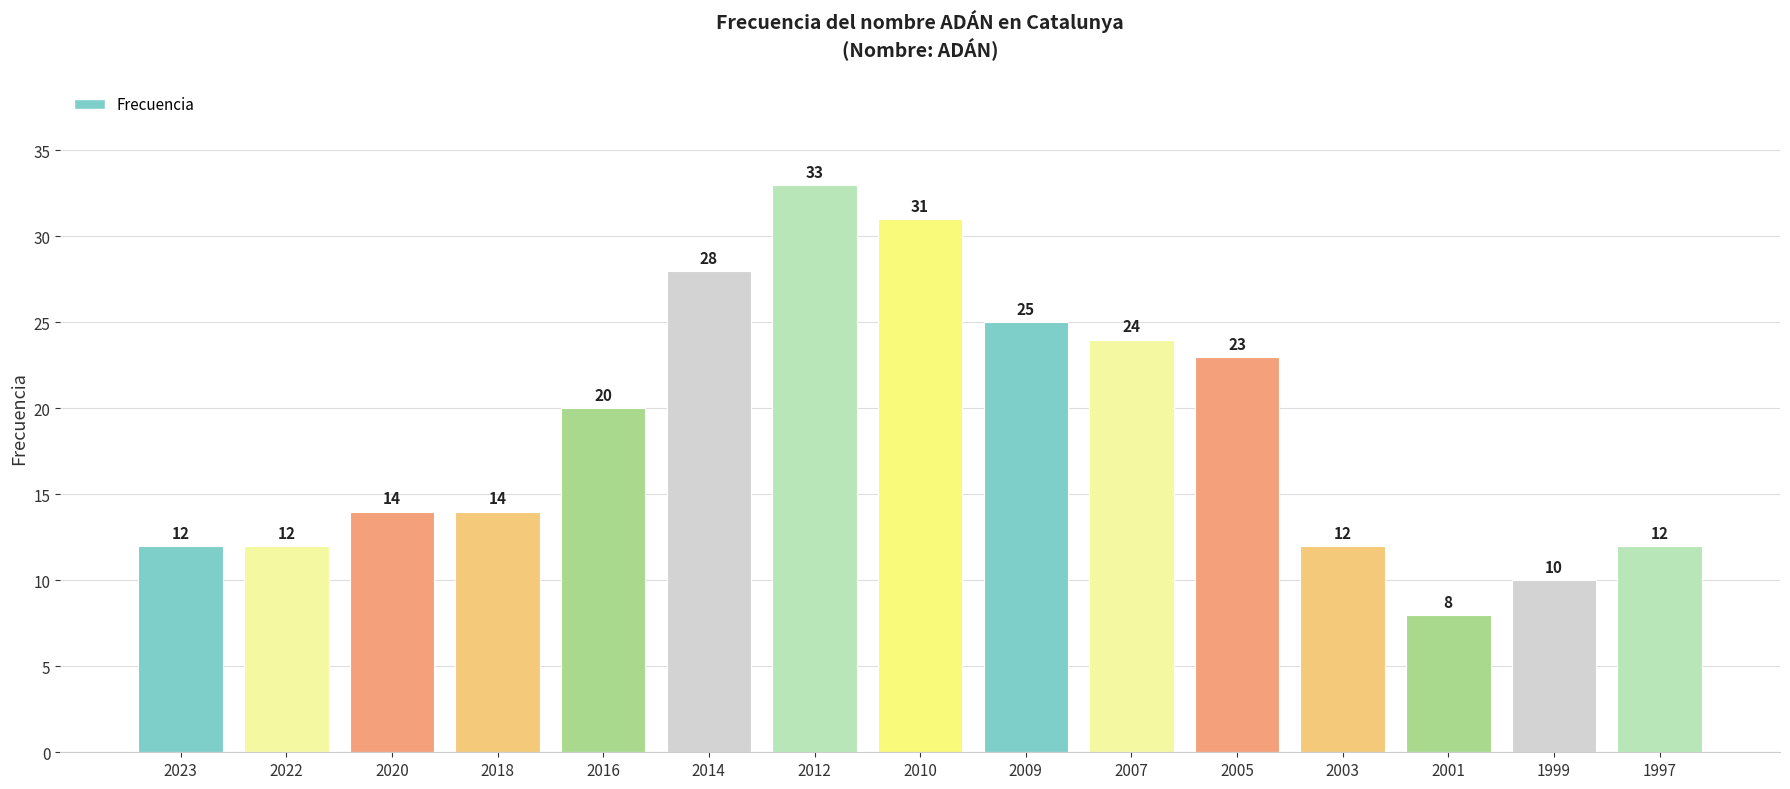

What is the greatest value displayed?

33